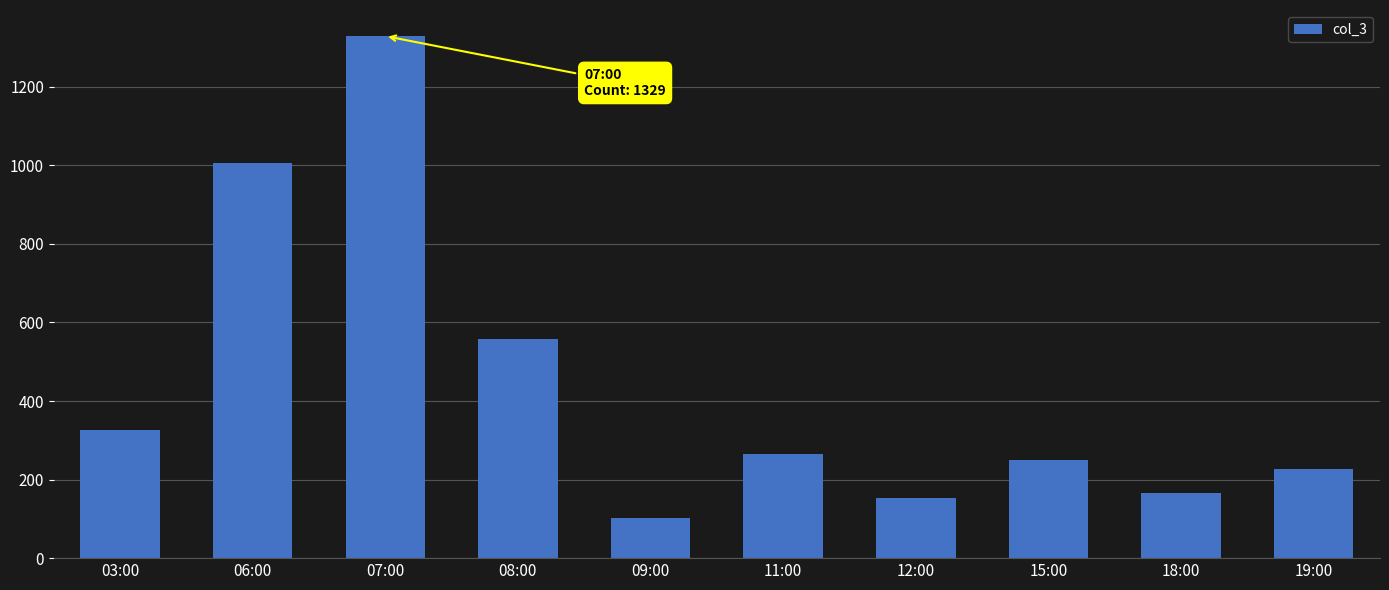

Reading left to right, list all the values displayed in this chart.

03:00=326	06:00=1007	07:00=1329	08:00=557	09:00=102	11:00=265	12:00=154	15:00=250	18:00=166	19:00=227